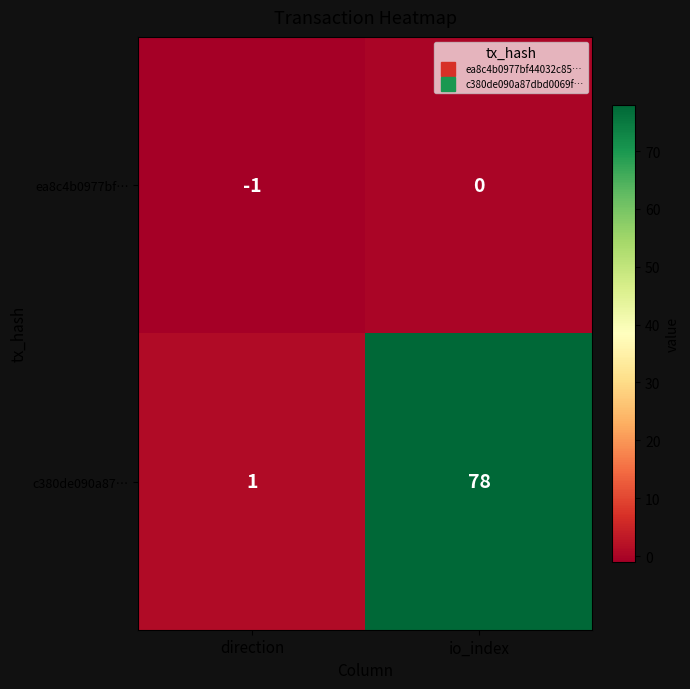

What is the sum of the c380de090a87… values at io_index and direction?

79